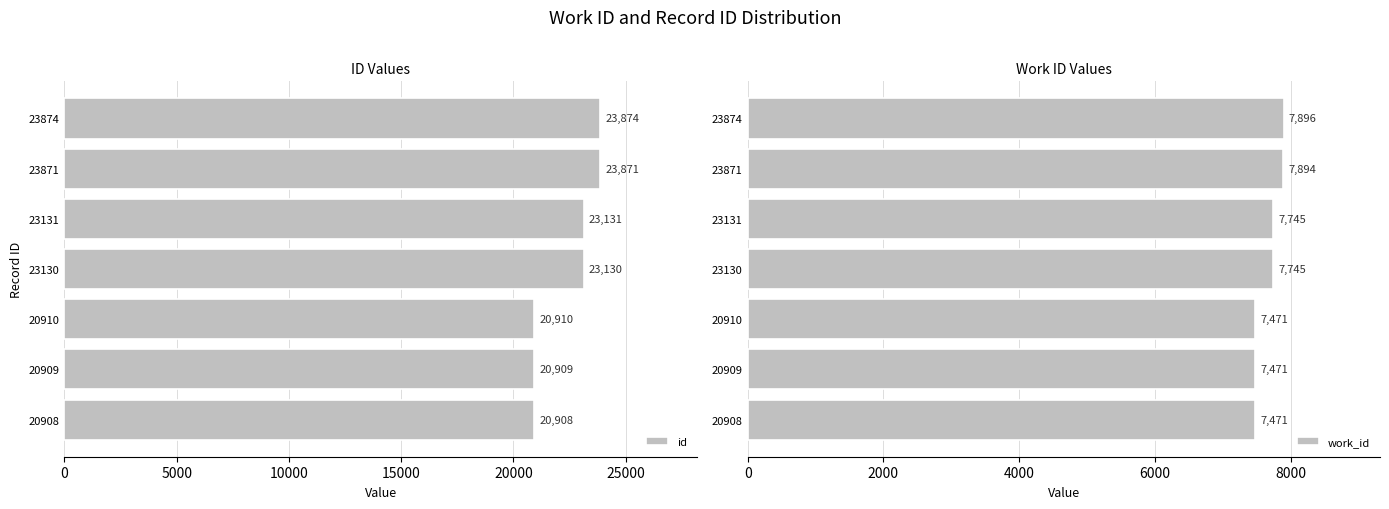

Rank the series by their maximum value, from lowest to highest.

work_id, id